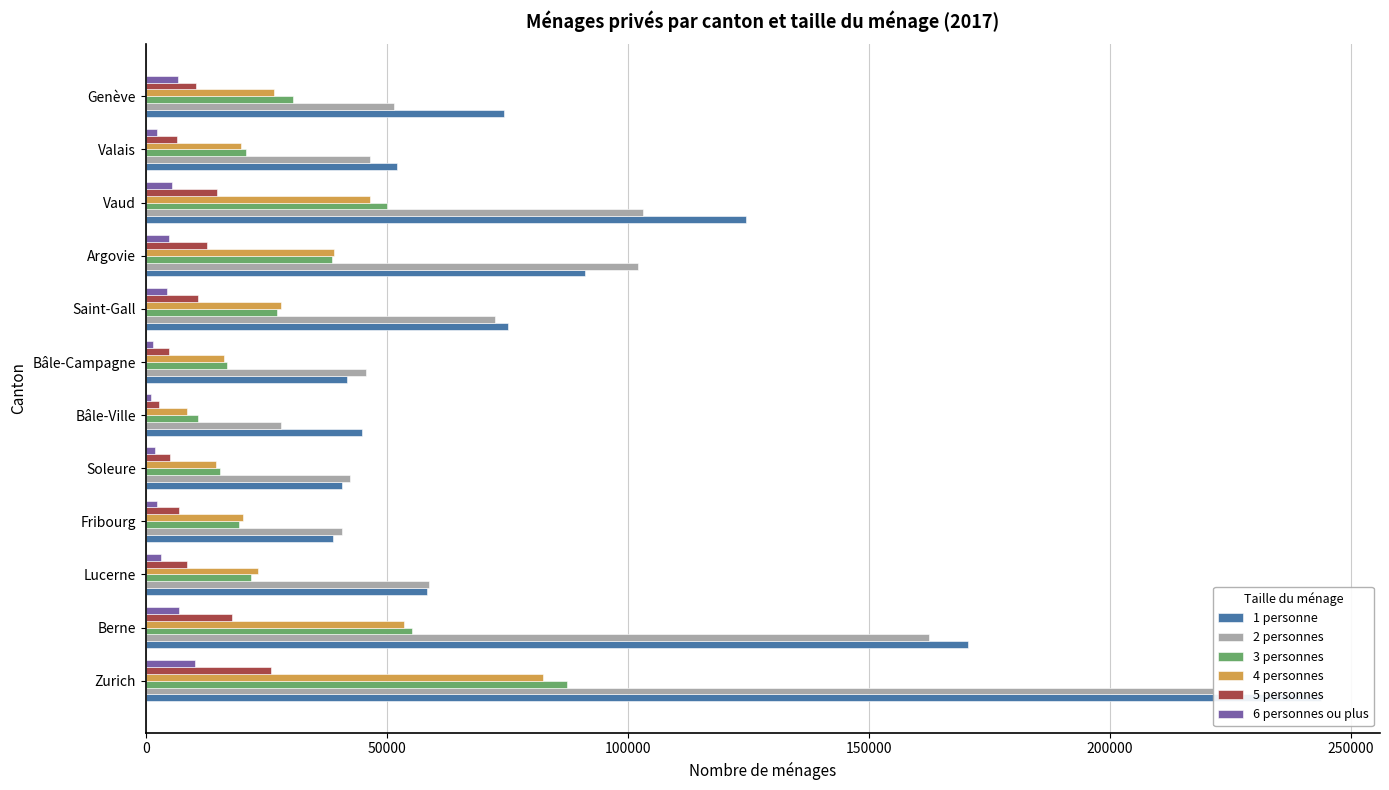

What are all the series names shown in the legend?

1 personne, 2 personnes, 3 personnes, 4 personnes, 5 personnes, 6 personnes ou plus